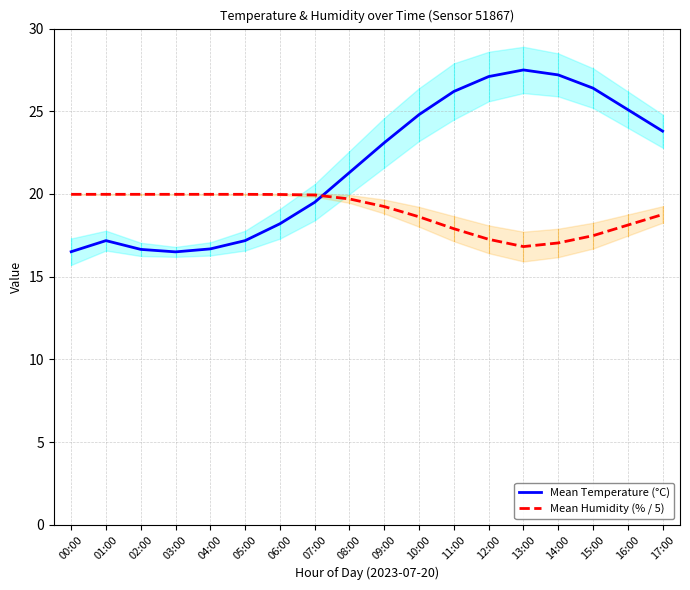

What are all the series names shown in the legend?

Mean Temperature (°C), Mean Humidity (% / 5)